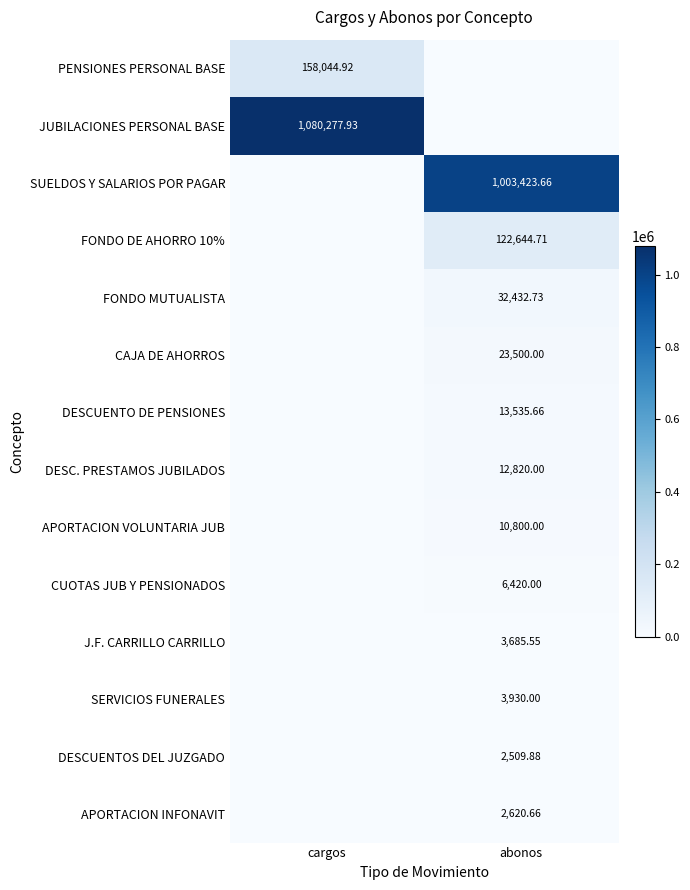

Is the value of FONDO DE AHORRO 10% at abonos greater than the value of DESCUENTOS DEL JUZGADO at abonos?

Yes